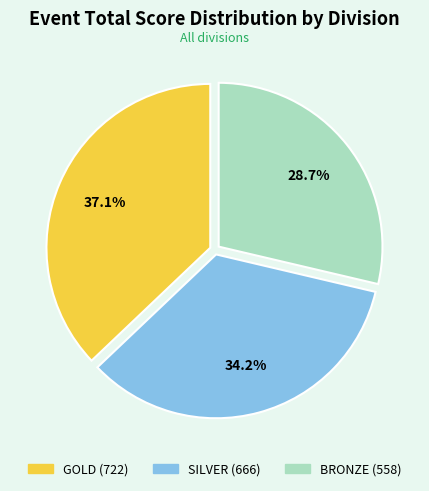

Is there a majority slice in this chart?

No